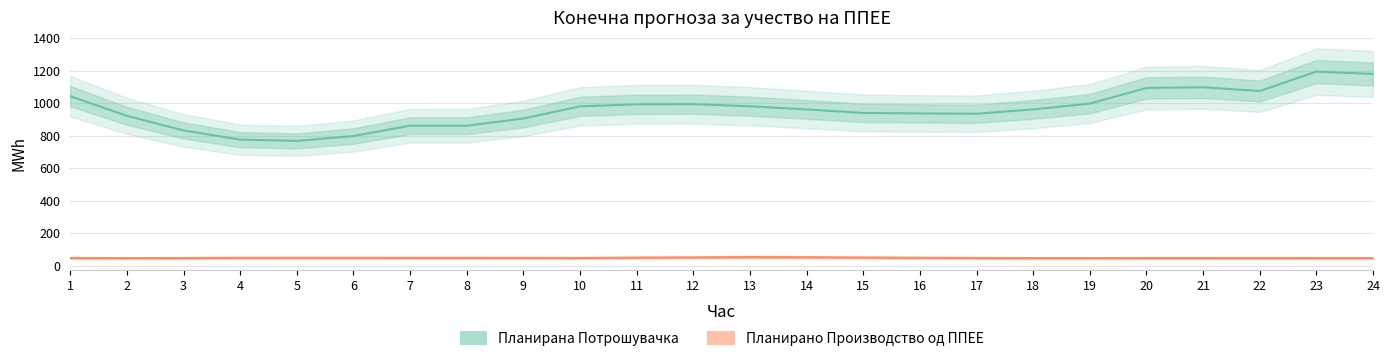

At how many categories does at least one series exceed 738?

24